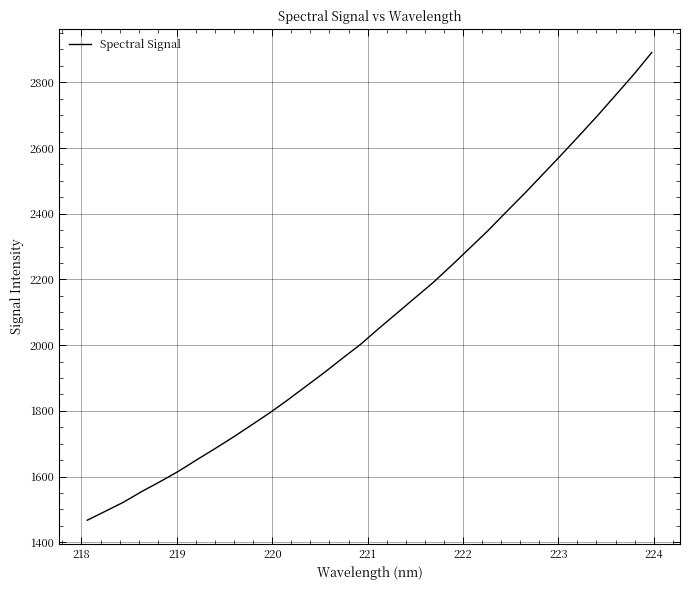

What is the minimum value shown in the chart?

1467.0